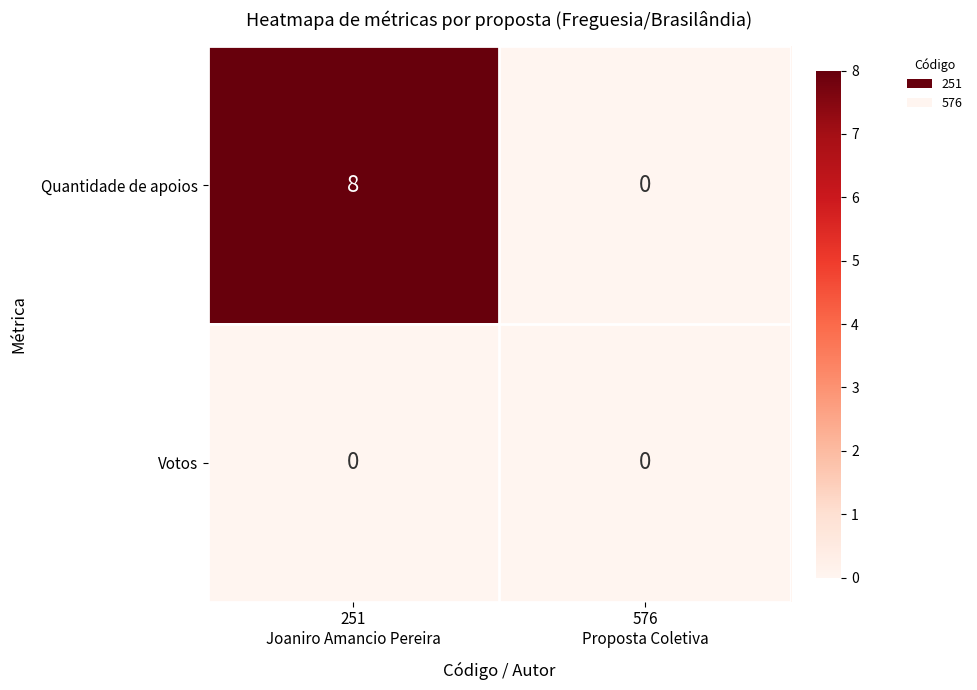

What is the difference between the highest and lowest values at 251
Joaniro Amancio Pereira?

8